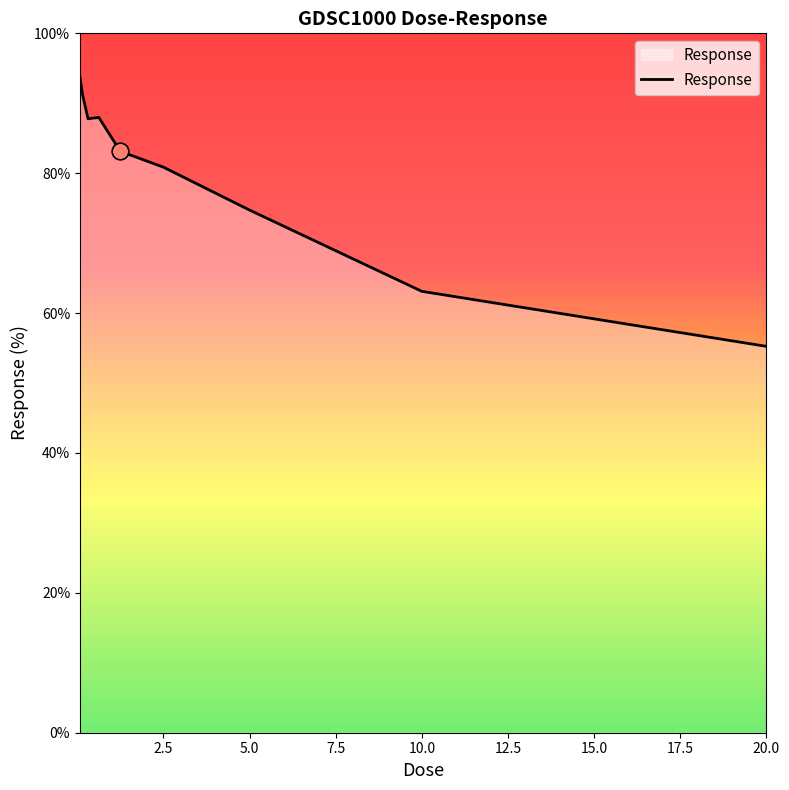

What is the difference between the maximum and minimum values?

38.5